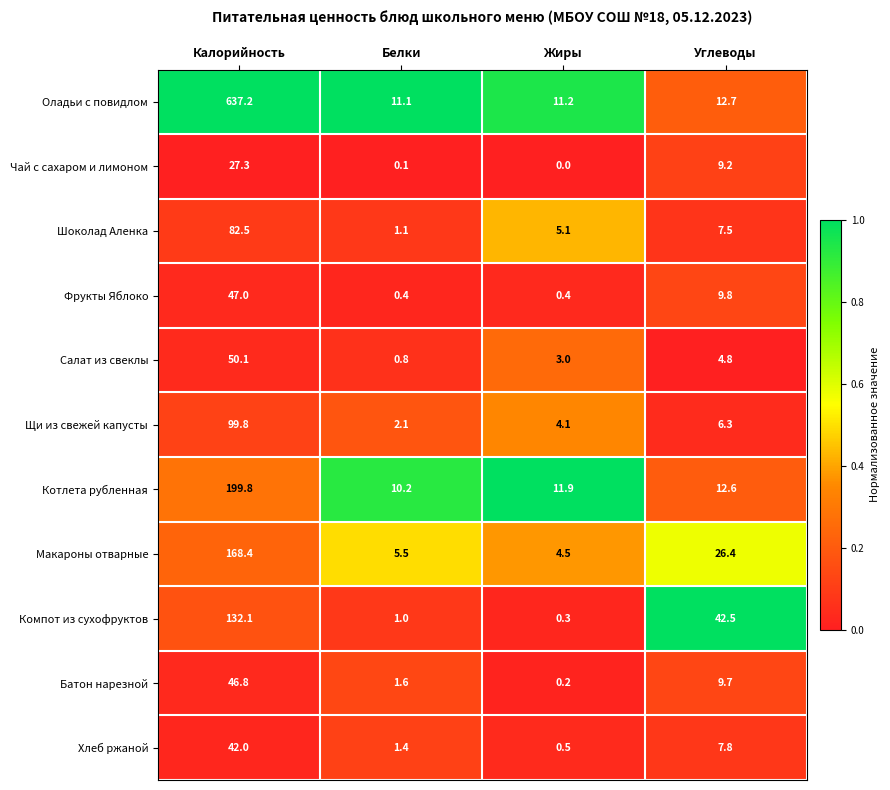

The value of Шоколад Аленка at Жиры is 5.1. True or false?

True